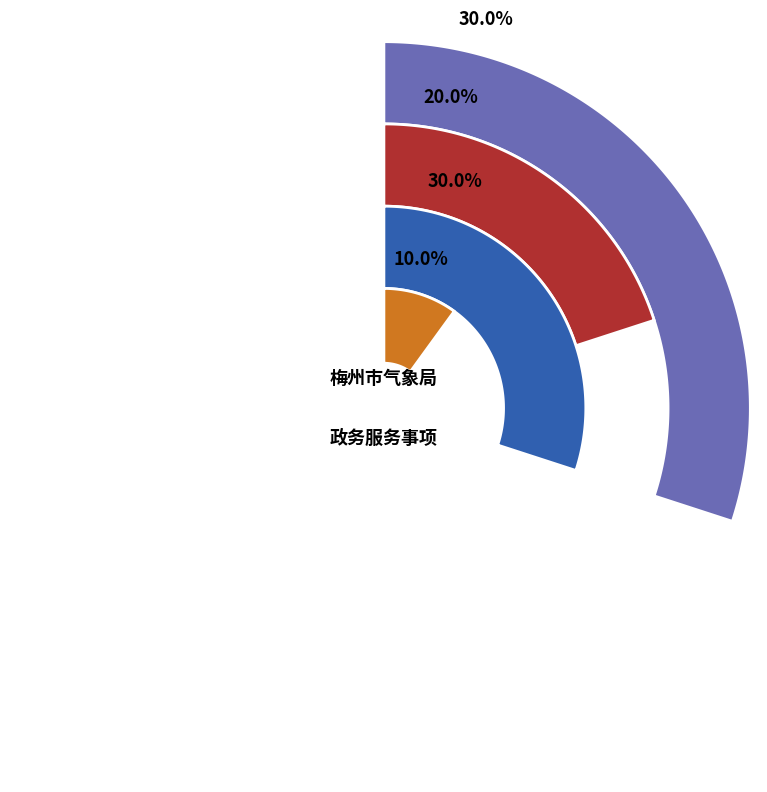

What is the total percentage of 升放无人驾驶自由气球、系留气球单位资质认定 and 雷电防护装置设计审核?

50.0%